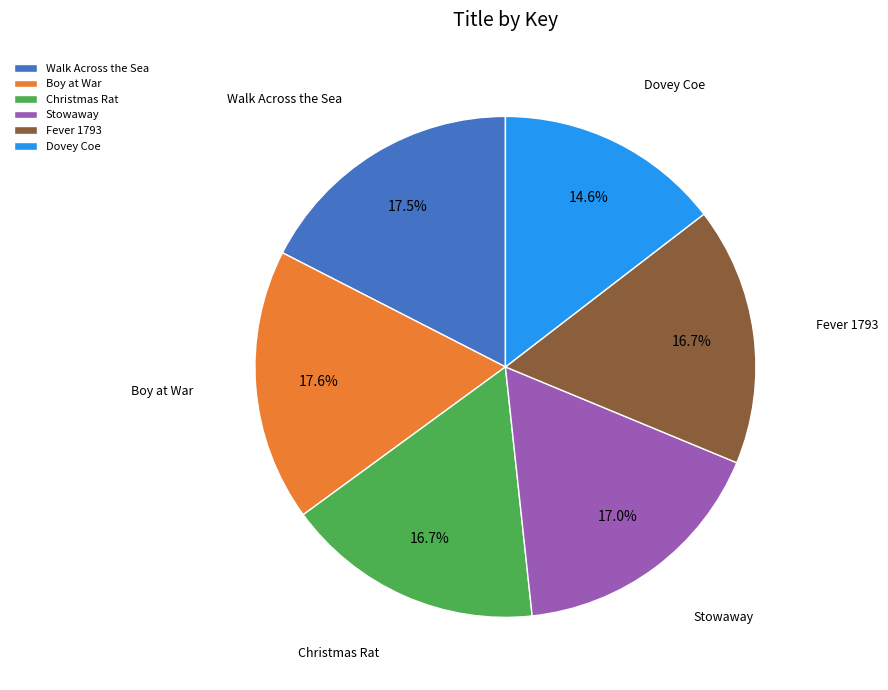

To the nearest percent, what is the difference between the Boy at War and Fever 1793 slice percentages?

1%